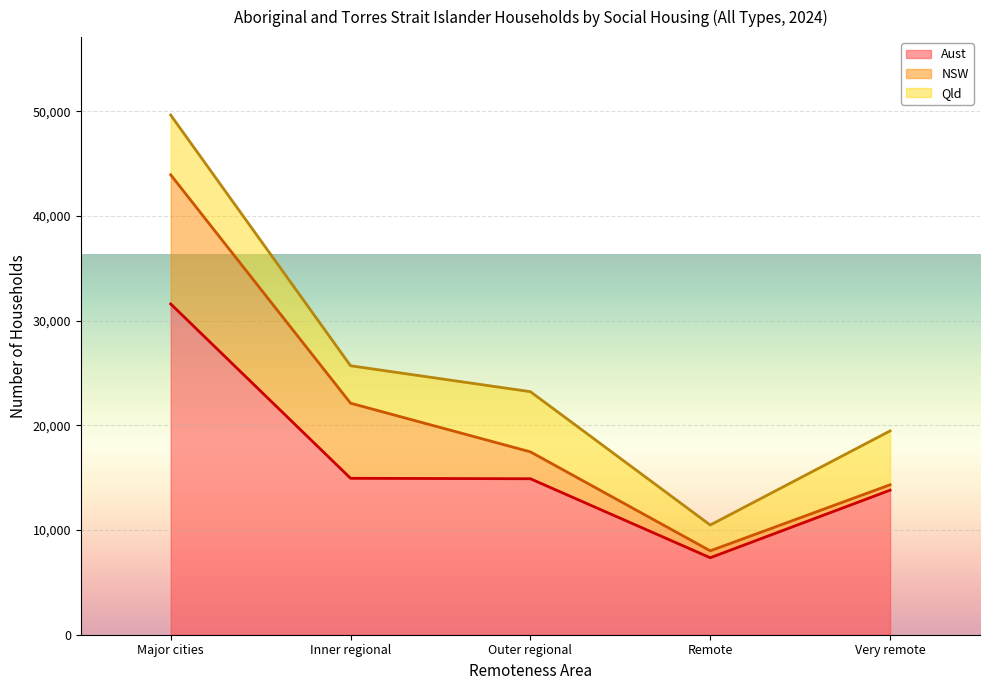

At which category is the sum across all series the highest?

Major cities